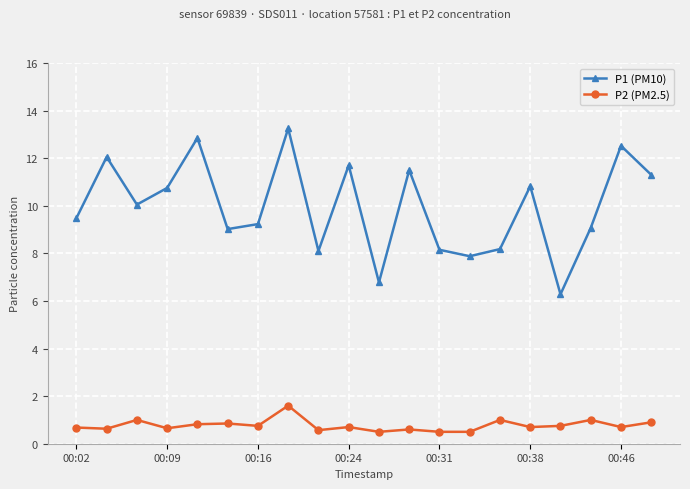

Rank the series by their maximum value, from highest to lowest.

P1 (PM10), P2 (PM2.5)